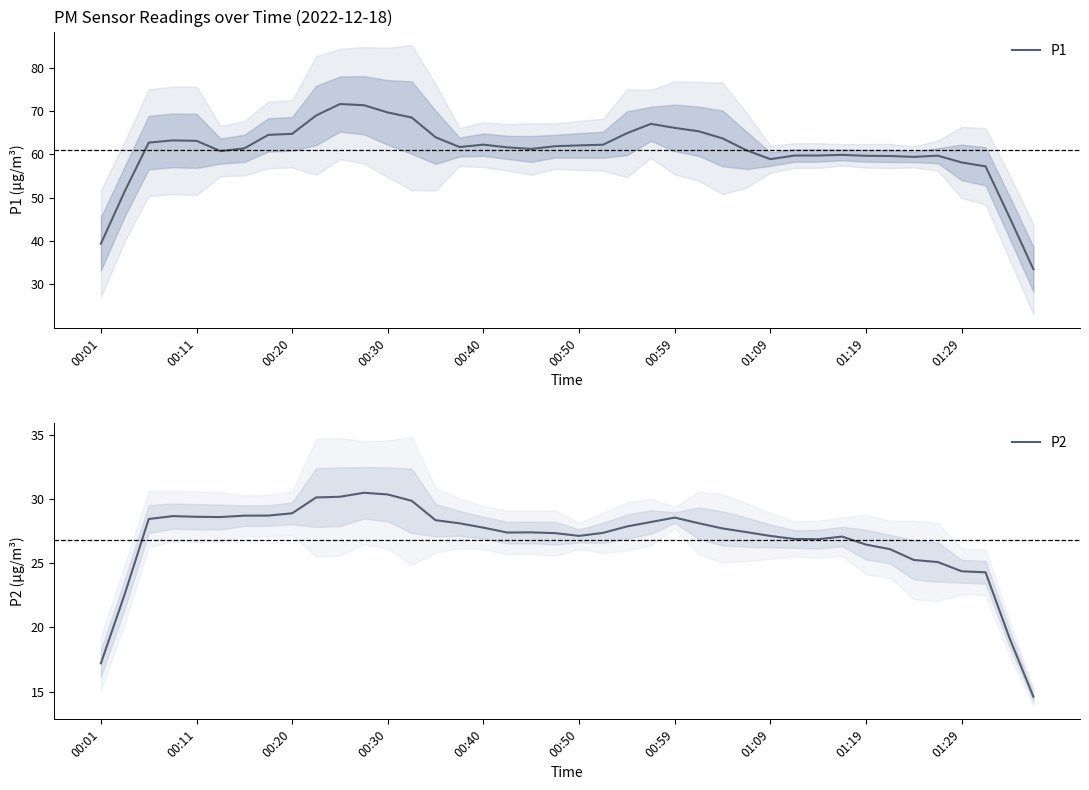

The value of P2 at 01:29 is 24.4. True or false?

True